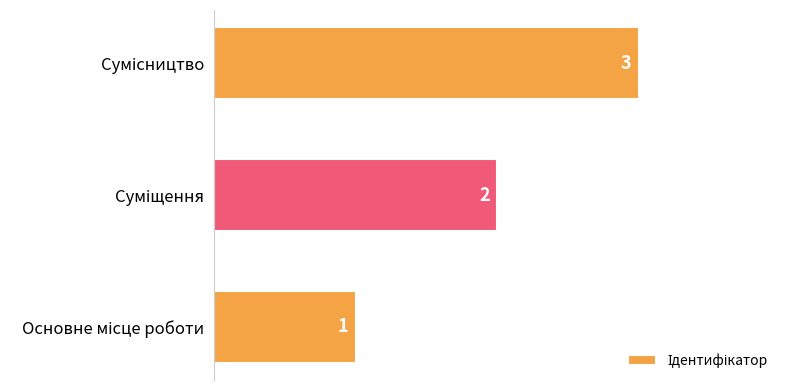

What is the sum of all values?

6